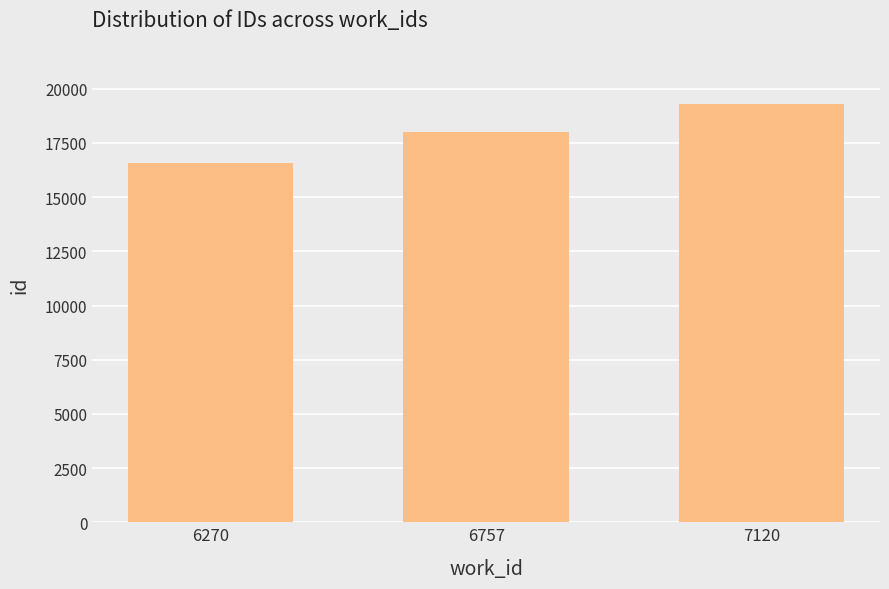

How many bars are there in total?

3